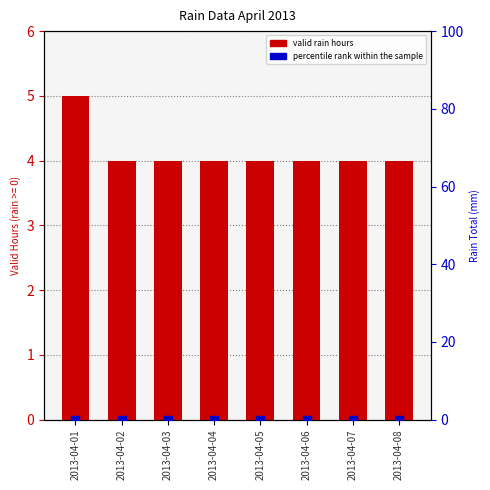

At which category is the sum across all series the highest?

2013-04-01